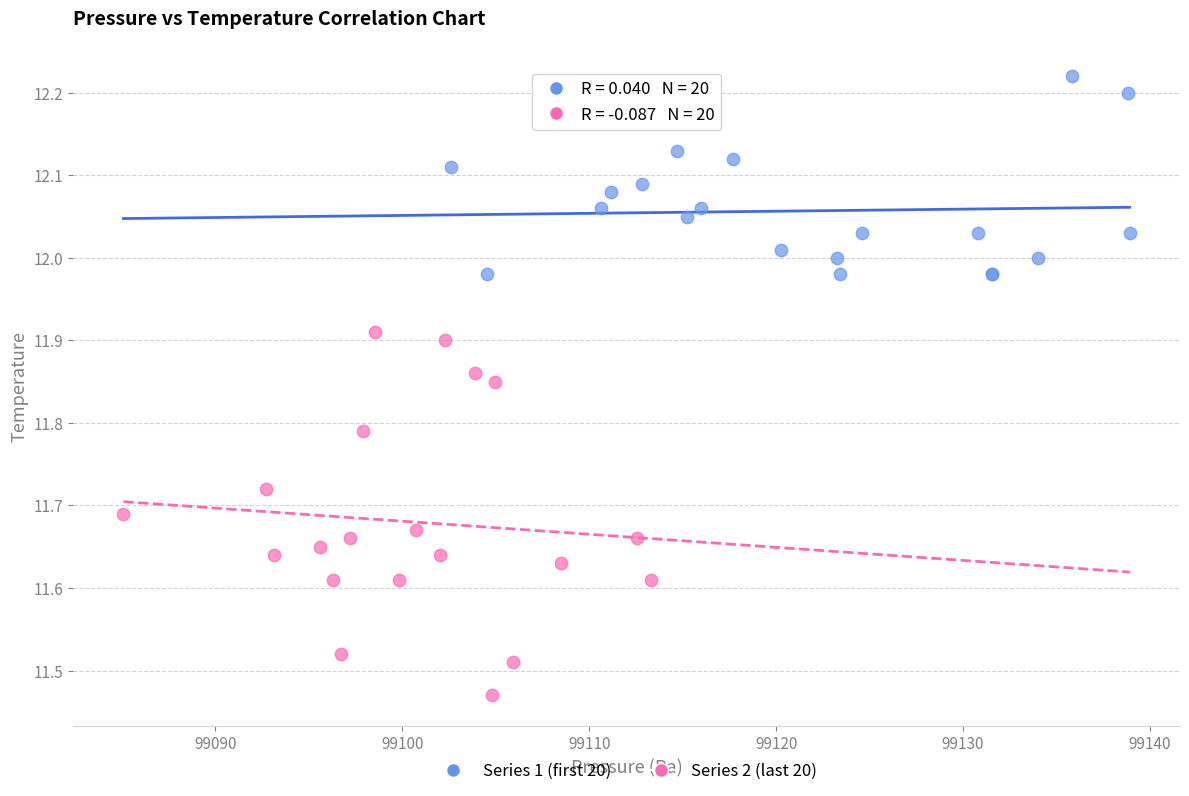

Which series has the largest Y range (max minus min)?

Series 2 (last 20)